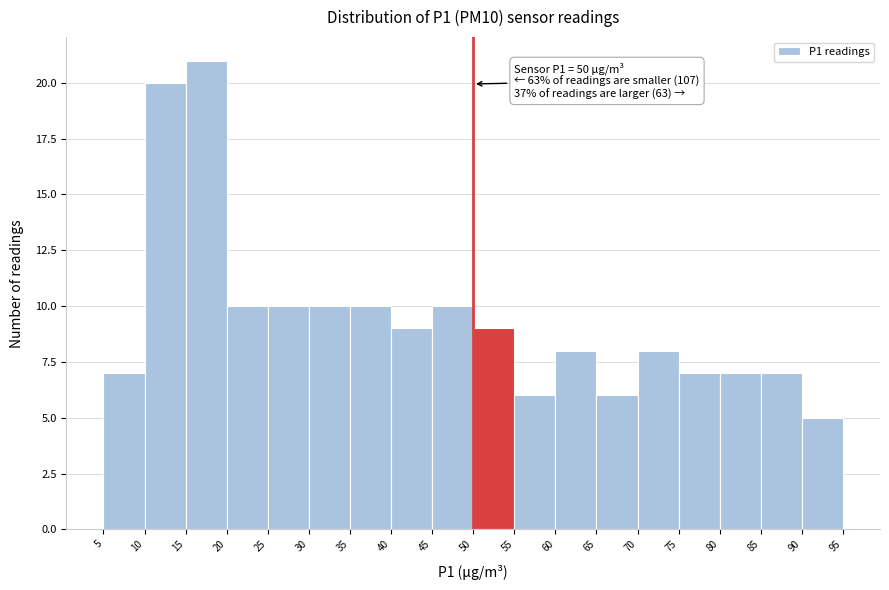

Which range on the x-axis has the tallest bar?

15 to 20